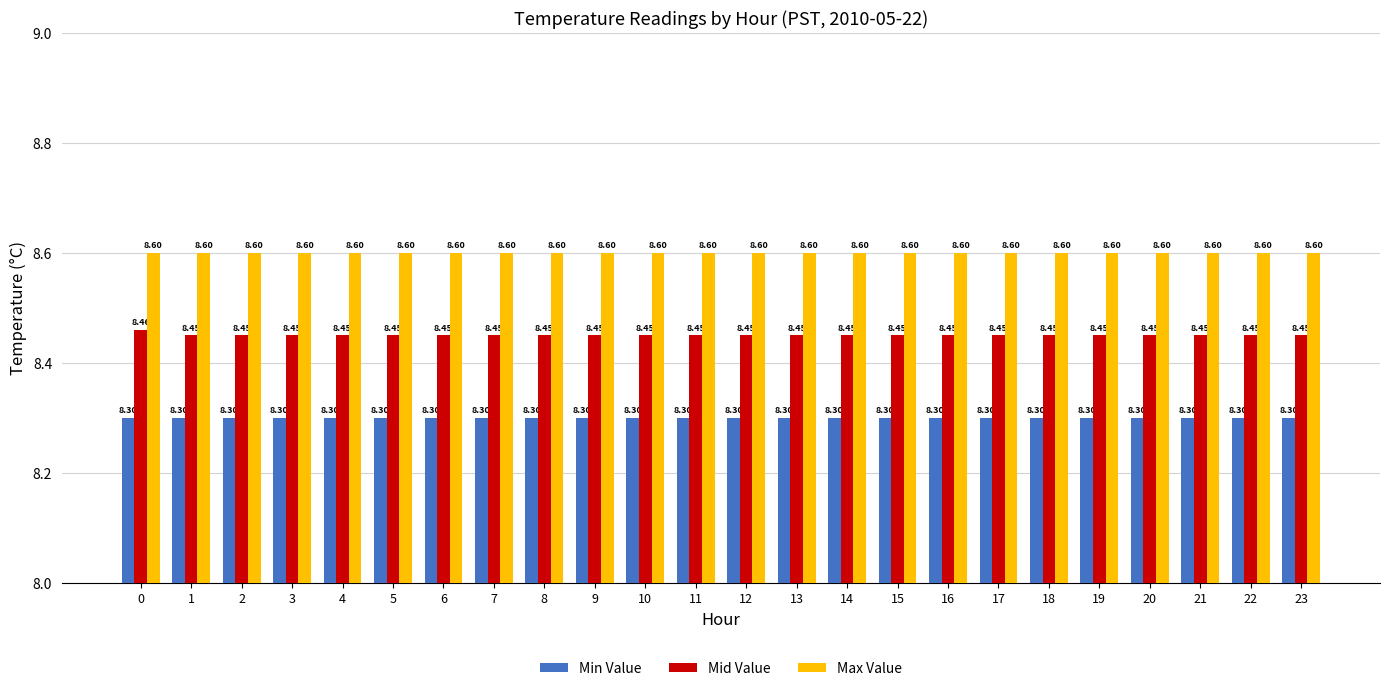

What is the maximum value shown in the chart?

8.6